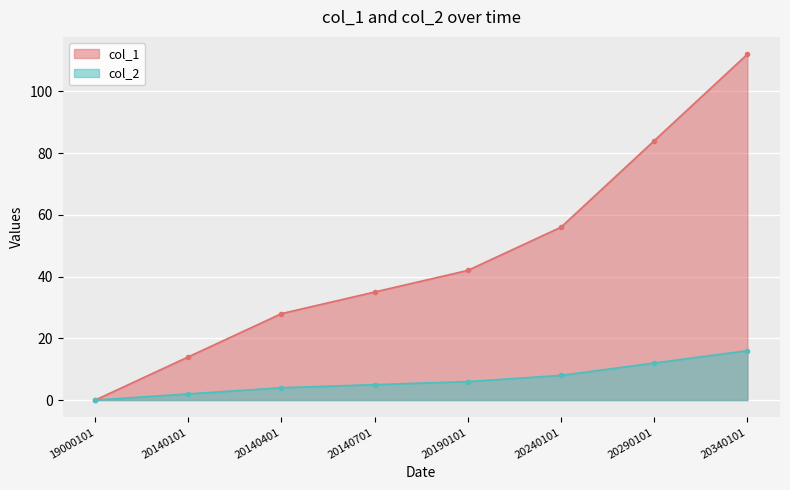

Which series has the widest spread of values?

col_1